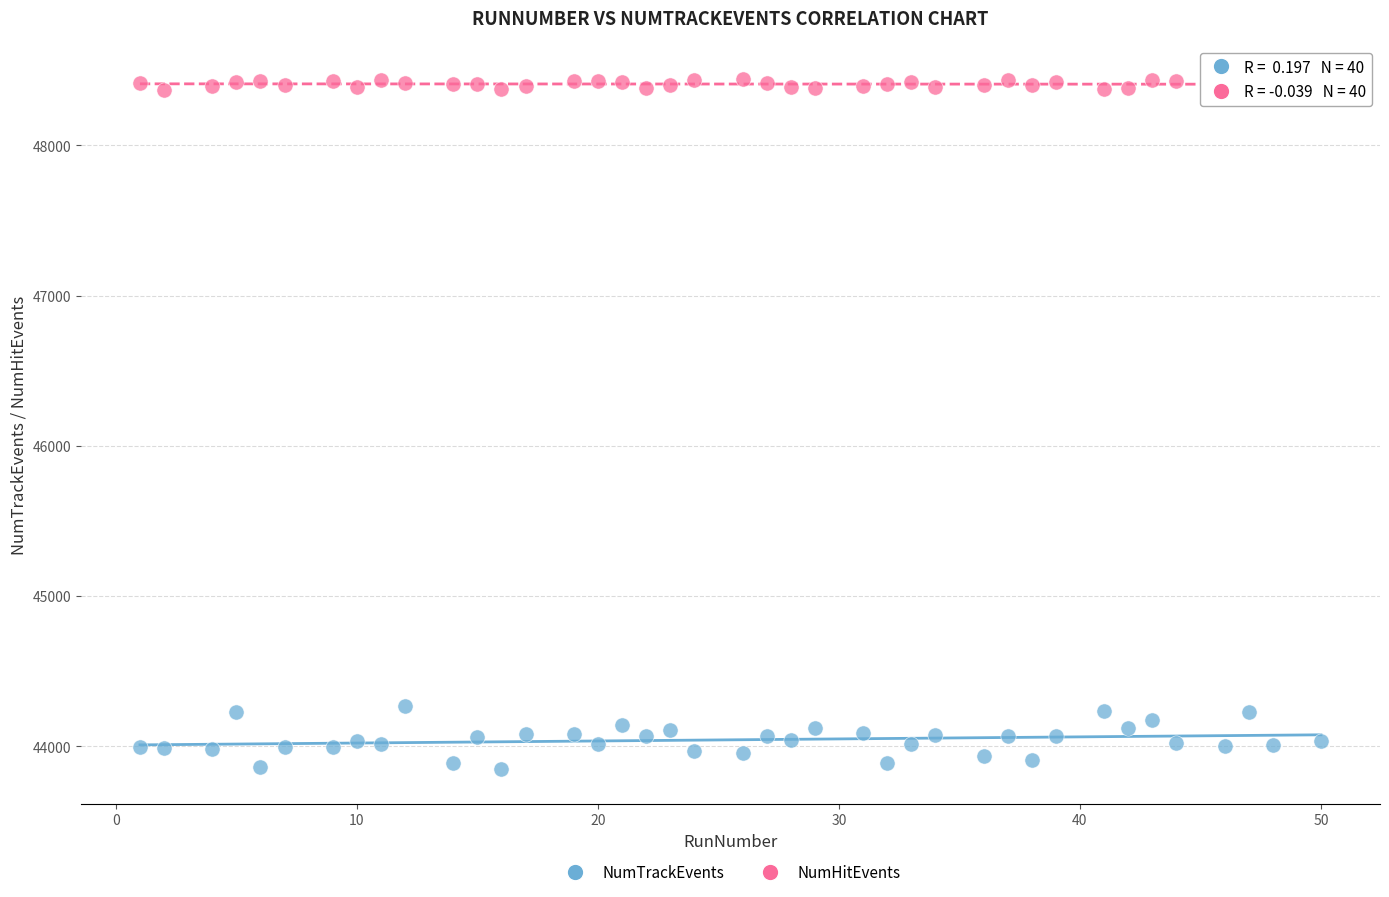

Which series contains the highest Y value?

NumHitEvents